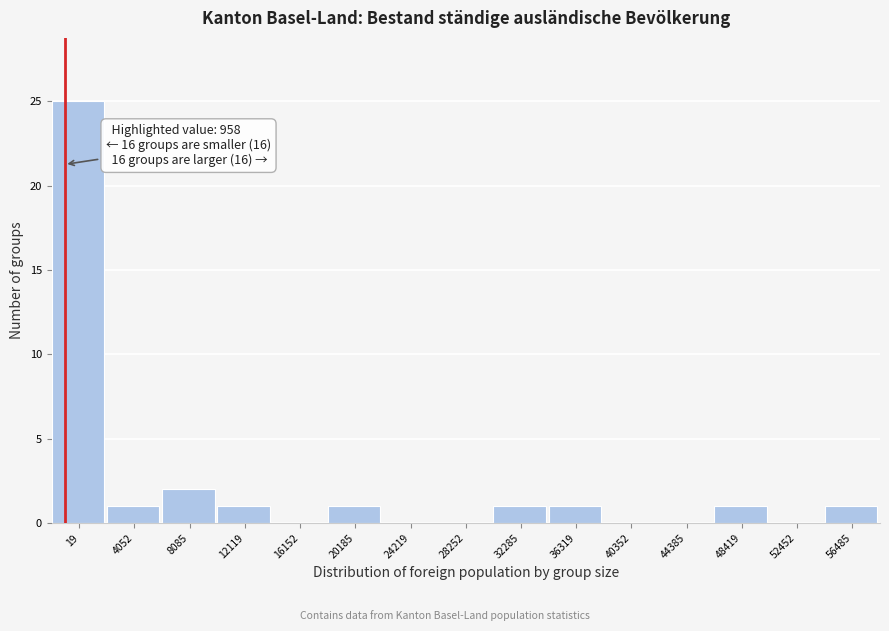

Between 24219 and 36319, which is larger?

36319